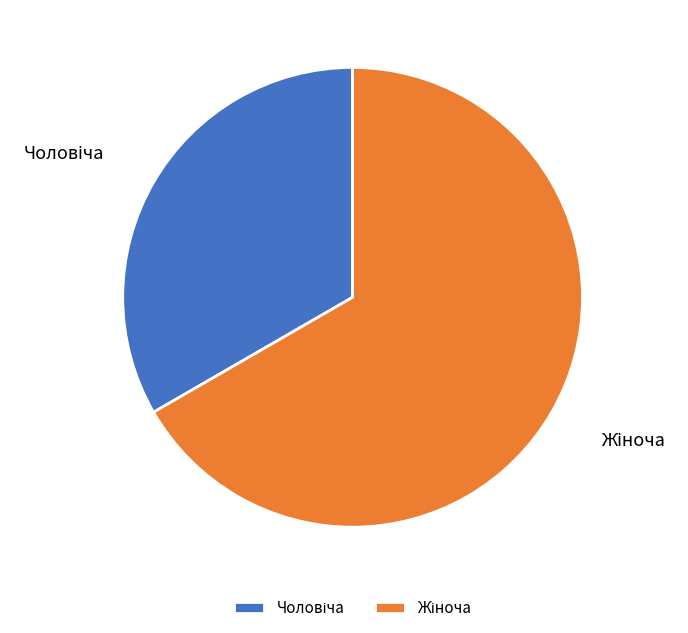

Is there a majority slice in this chart?

Yes